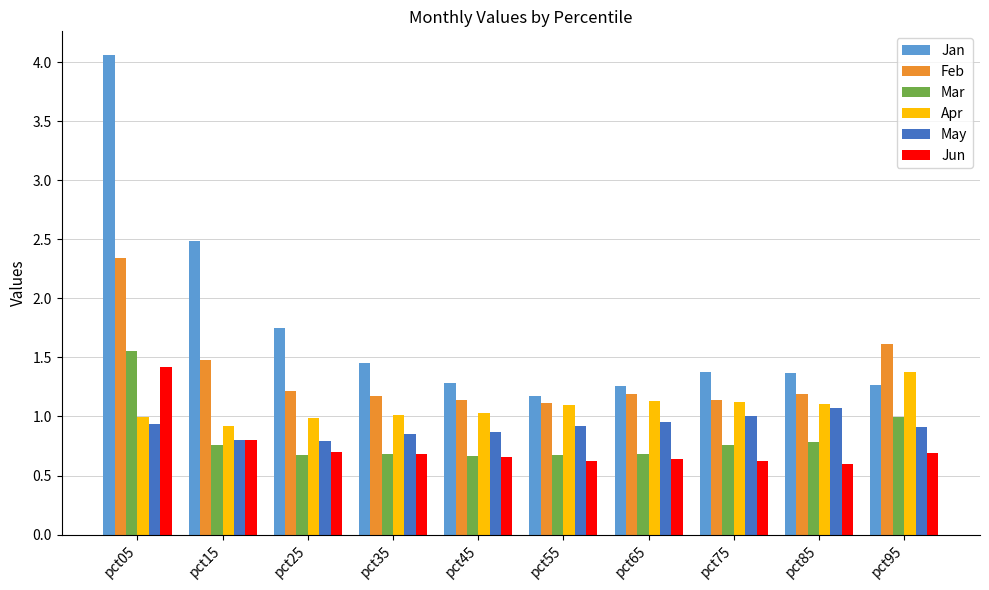

What is the total value across all series at pct05?

11.3